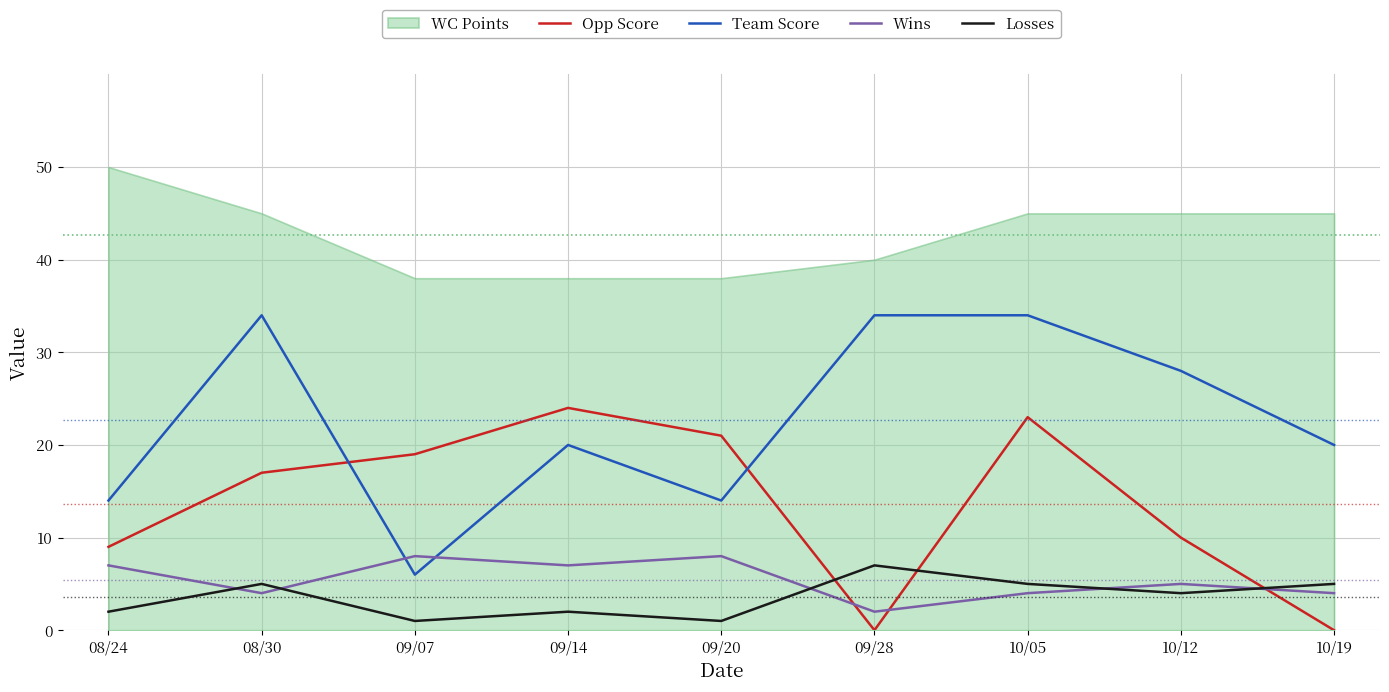

Where is the first local minimum for Opp Score?

09/28